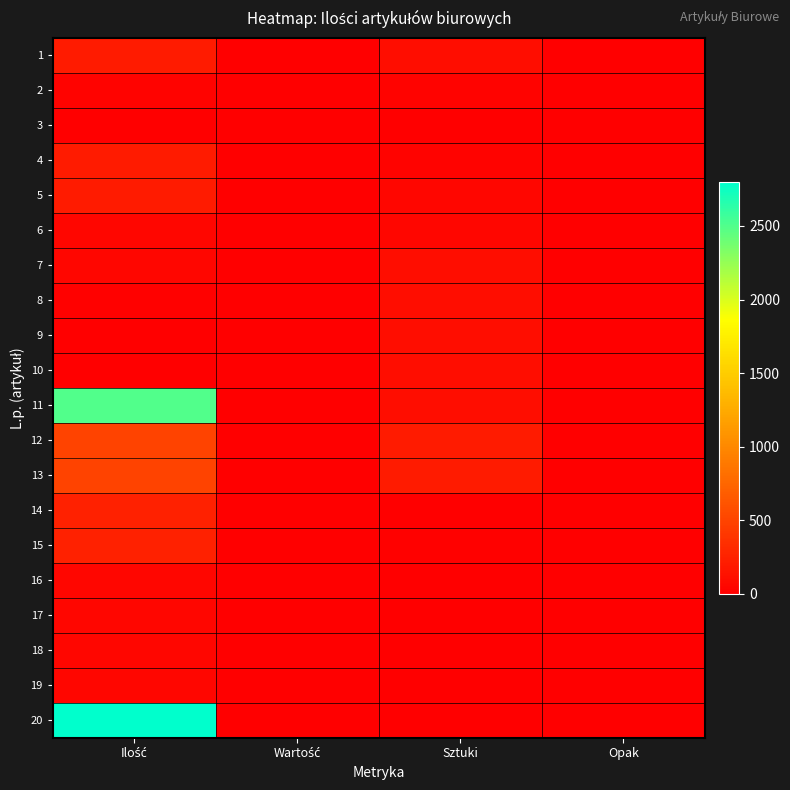

Which category has the highest value across all series?

Ilość